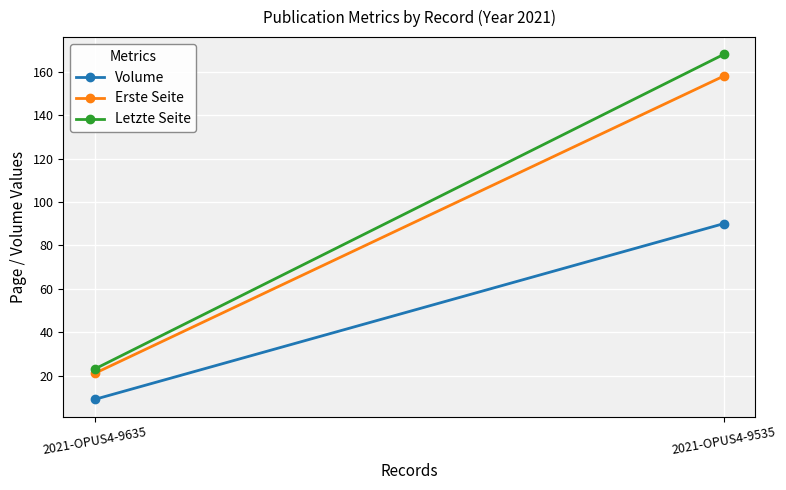

Where is Erste Seite nearest to the value 89?

2021-OPUS4-9635